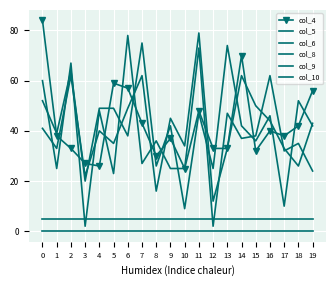

What is the maximum value shown in the chart?

84